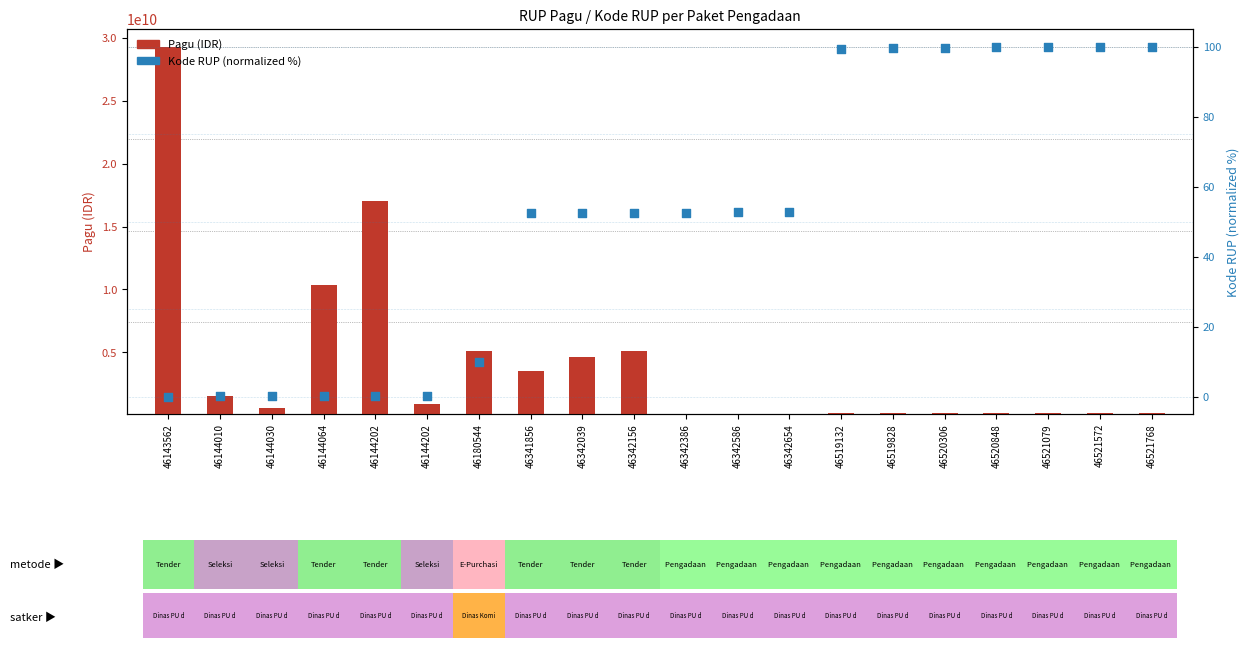

Which series has the largest total across all categories?

Pagu (IDR)